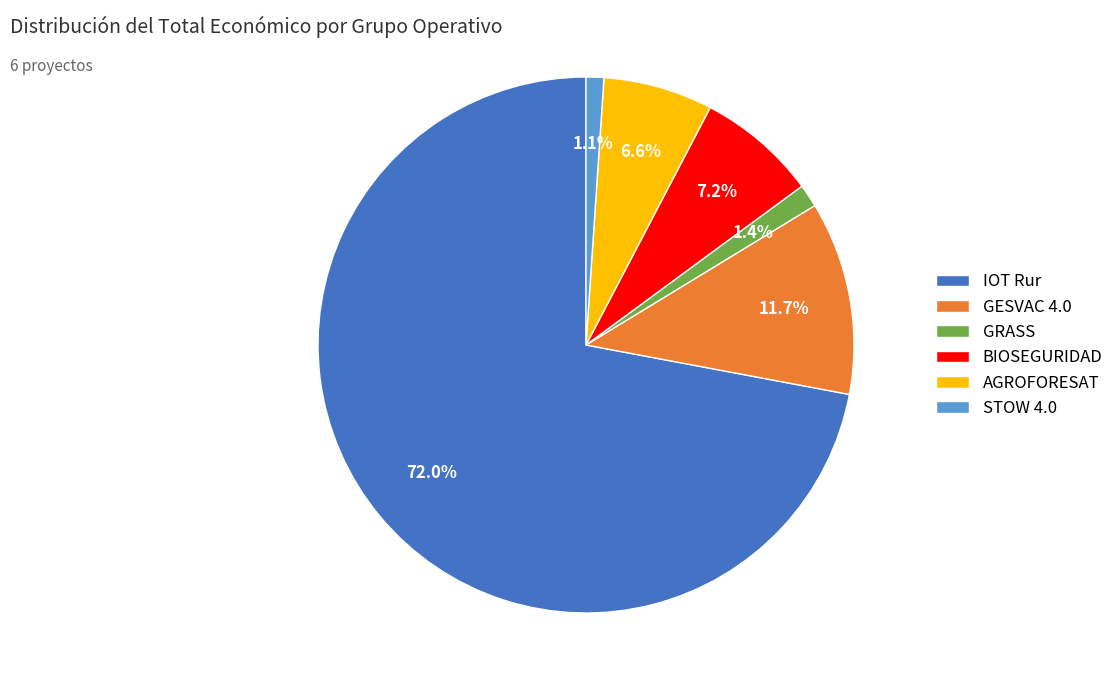

Which category accounts for the majority?

IOT Rur